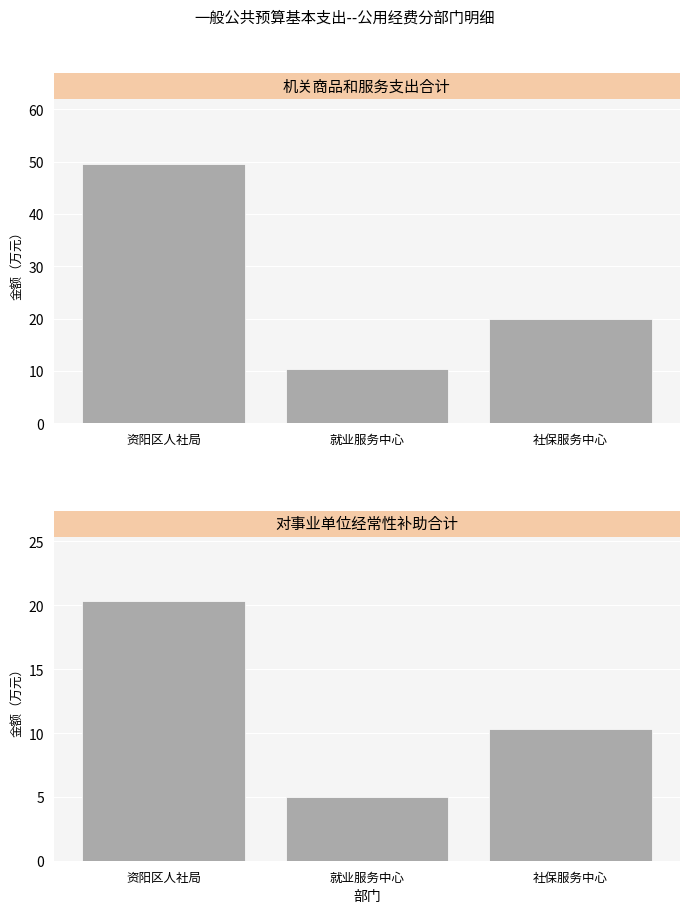

Rank the series at 资阳区人社局 from highest to lowest value.

机关商品和服务支出合计, 对事业单位经常性补助合计